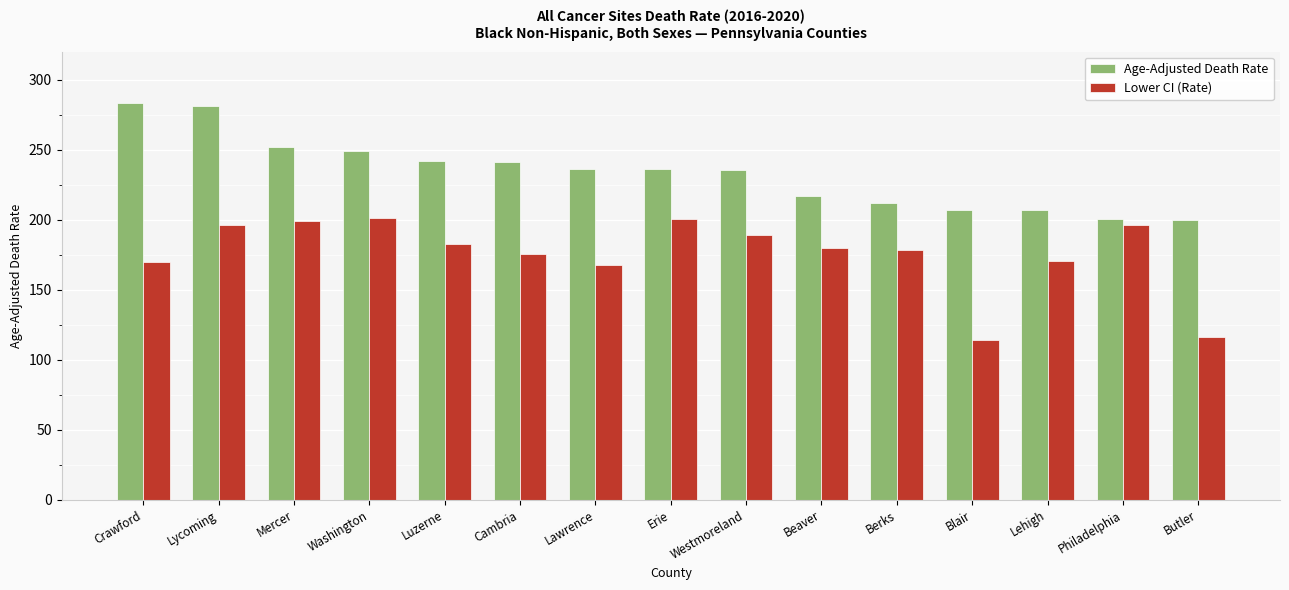

The Lower CI (Rate) series shows 189.3 at Westmoreland. True or false?

True